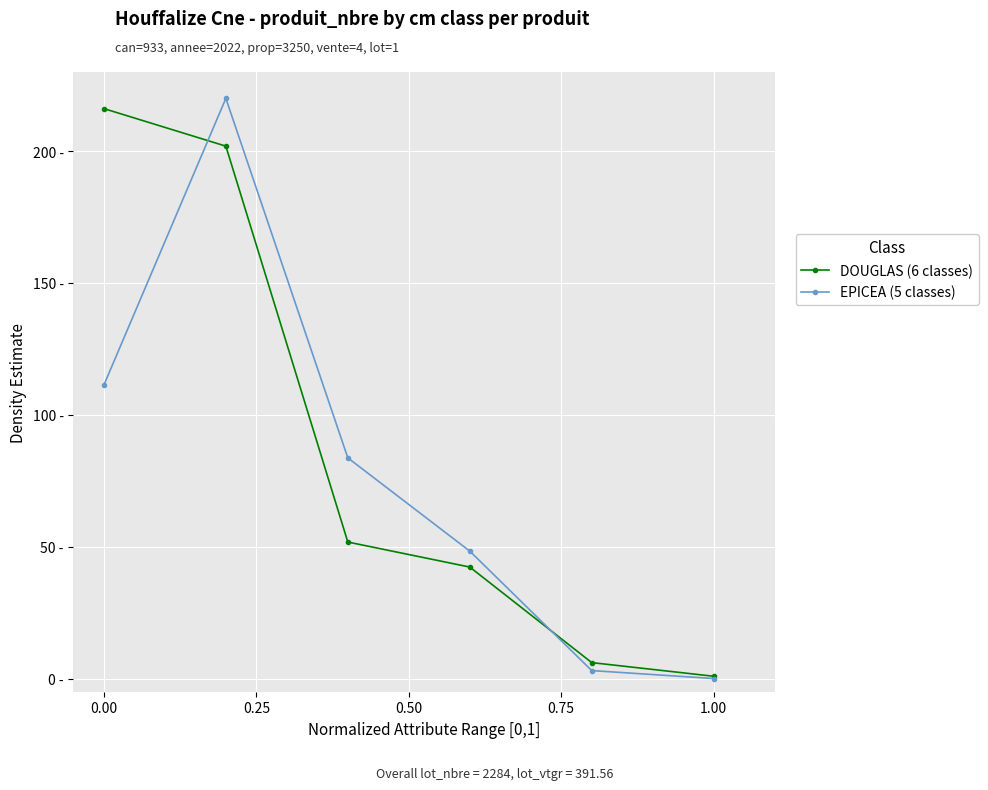

True or false: EPICEA (5 classes) has more than 2 interior local peaks.

False